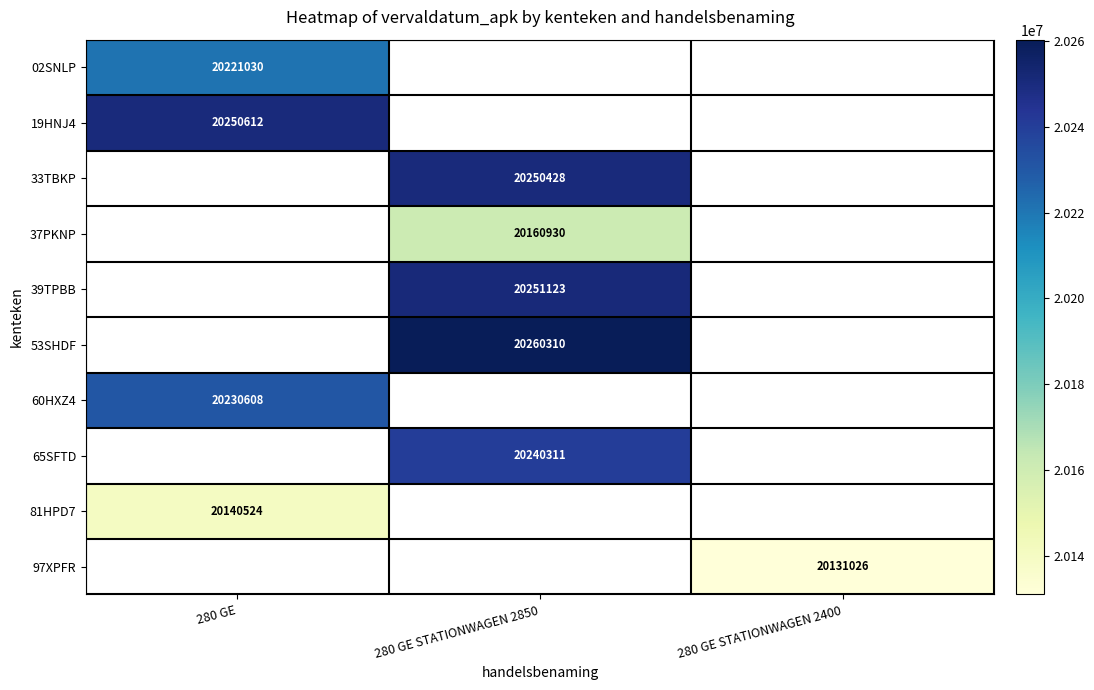

Is it true that 53SHDF equals 32105881 at 280 GE STATIONWAGEN 2850?

False